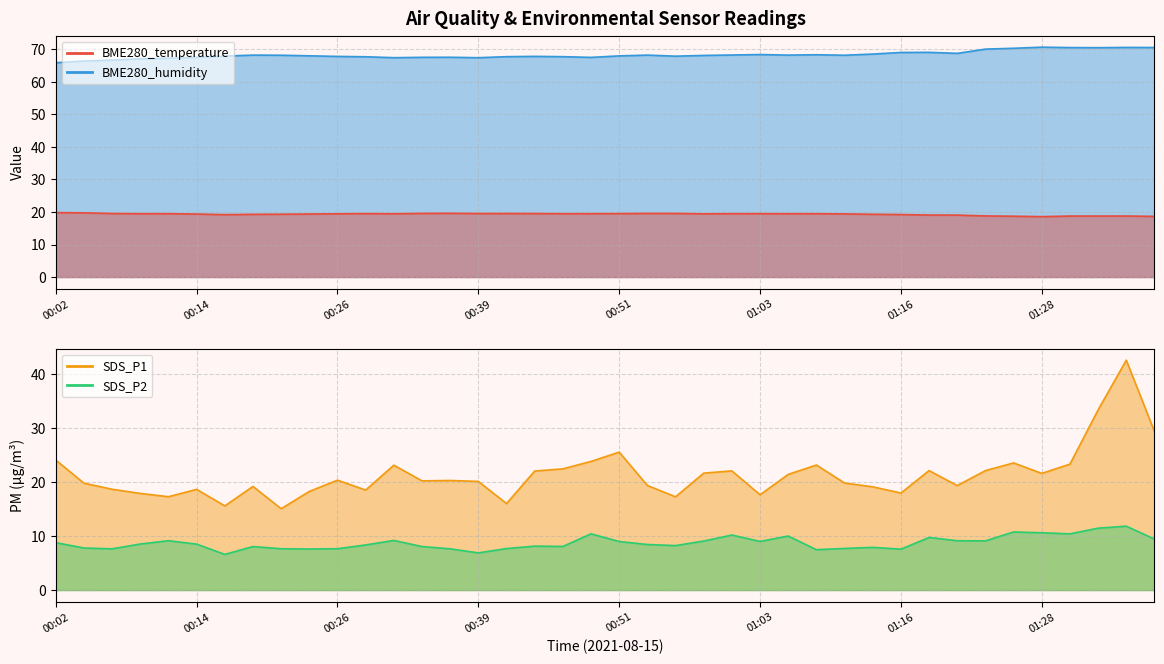

At which label is BME280_humidity closest to 68?

00:24